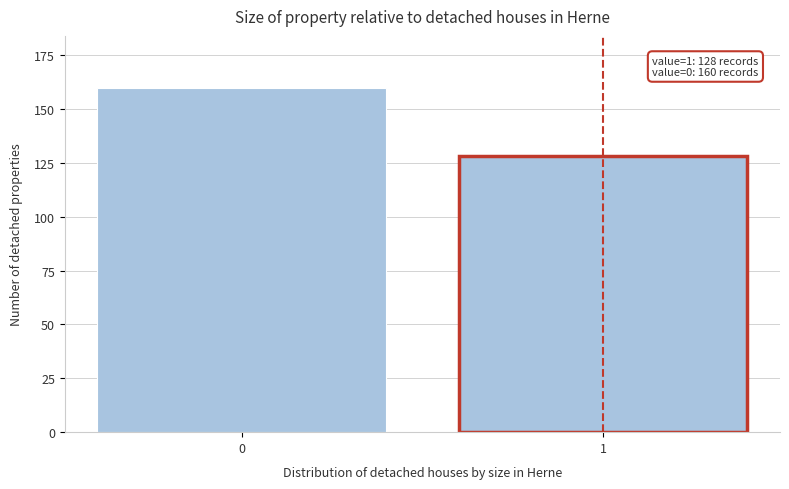

Reading left to right, list all the values displayed in this chart.

0=160	1=128